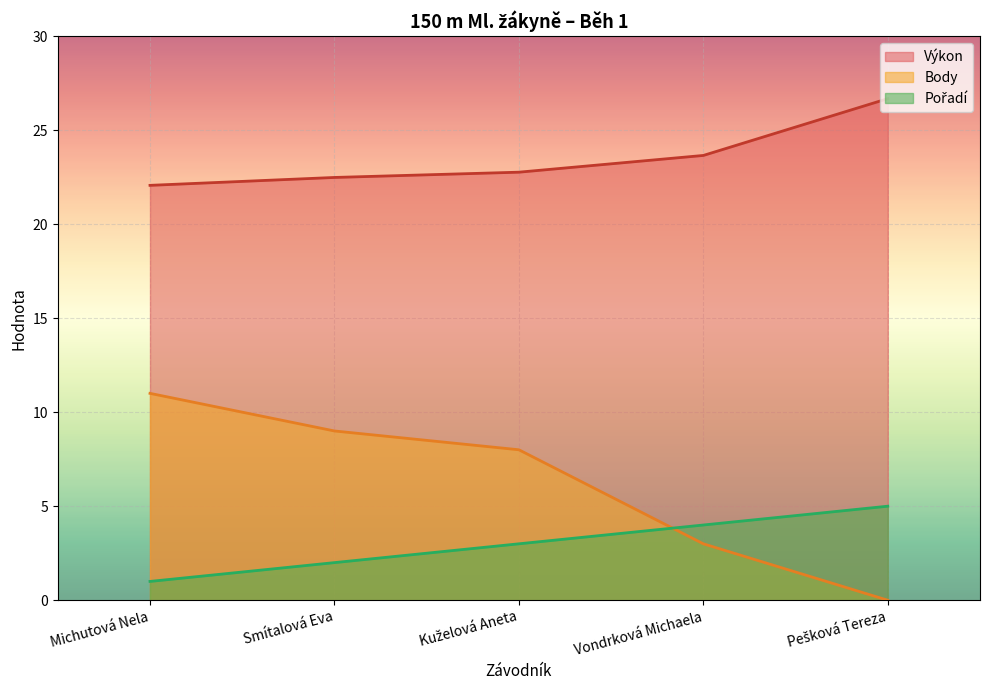

True or false: Pořadí has a value of 3.0 at Kuželová Aneta.

True